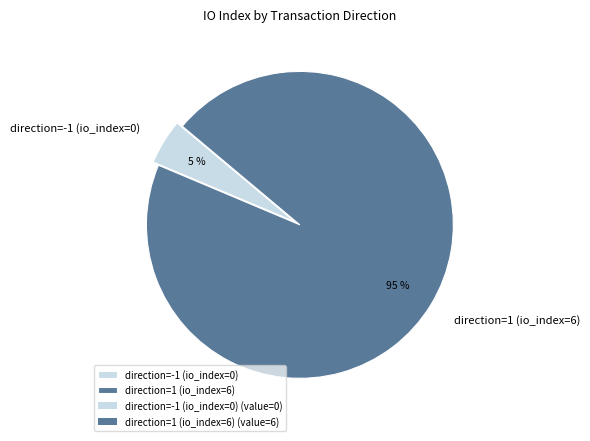

Does any single category account for the majority?

Yes